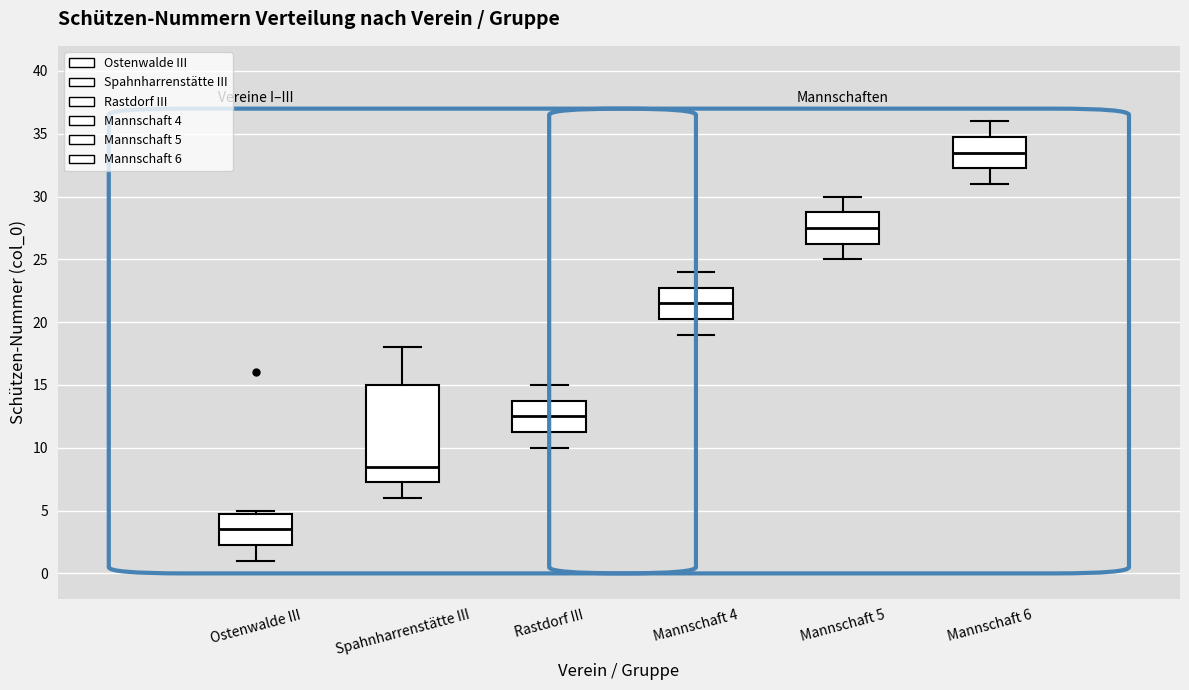

Where is the upper edge of the box for Ostenwalde III on the y-axis? The values are not printed on the chart, so give them approximately, as read against the axis.

5.0